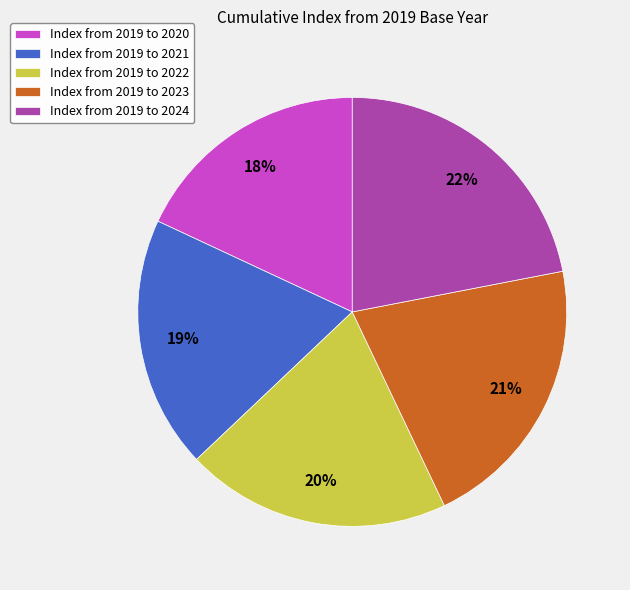

What is the largest slice in the pie chart?

Index from 2019 to 2024